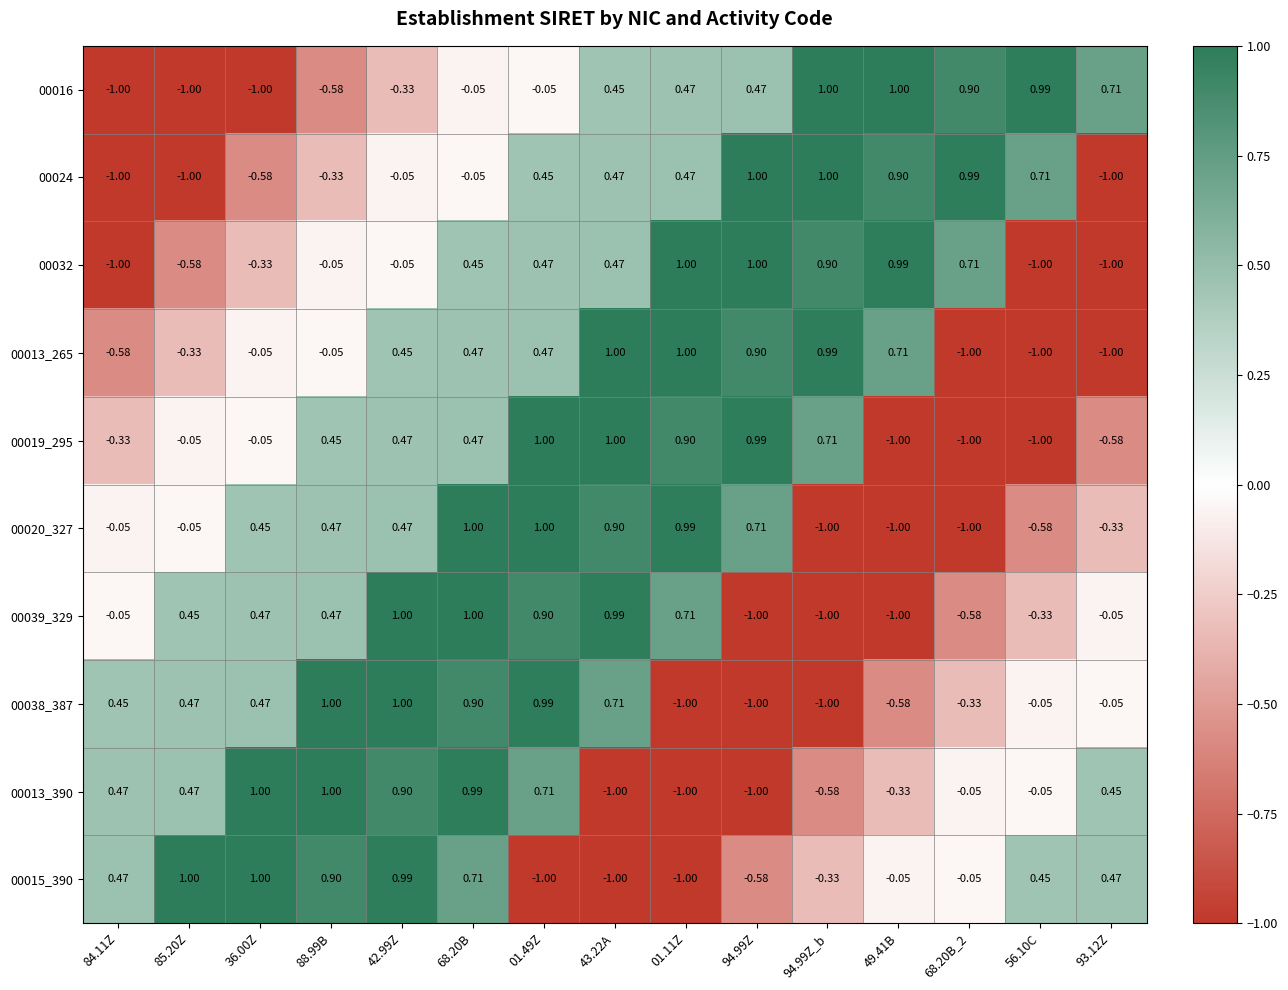

What is the total value across all series at 84.11Z?

-2.6